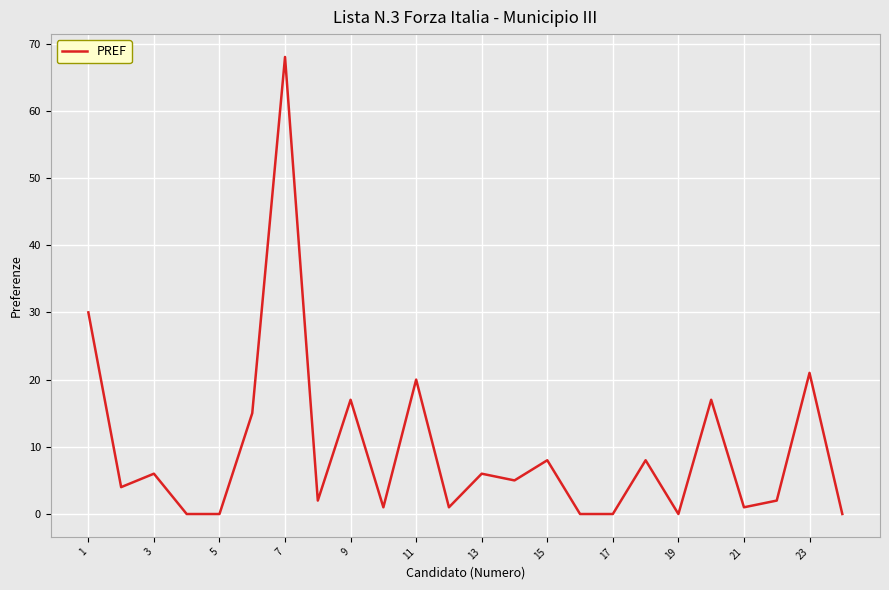

What is the difference between the maximum and minimum values?

68